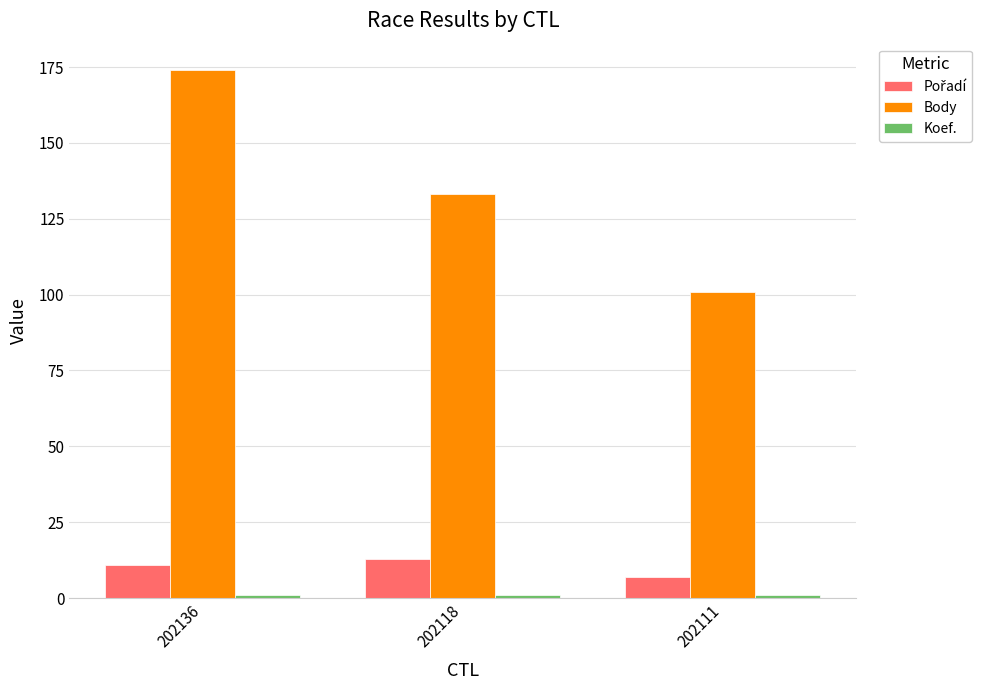

How many values in the Body series are below 133?

1